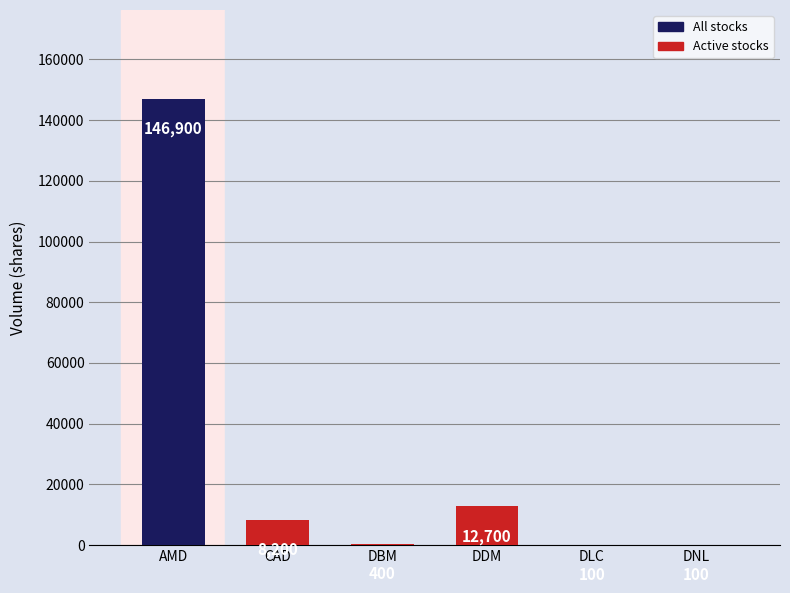

The value at DLC is 100. True or false?

True